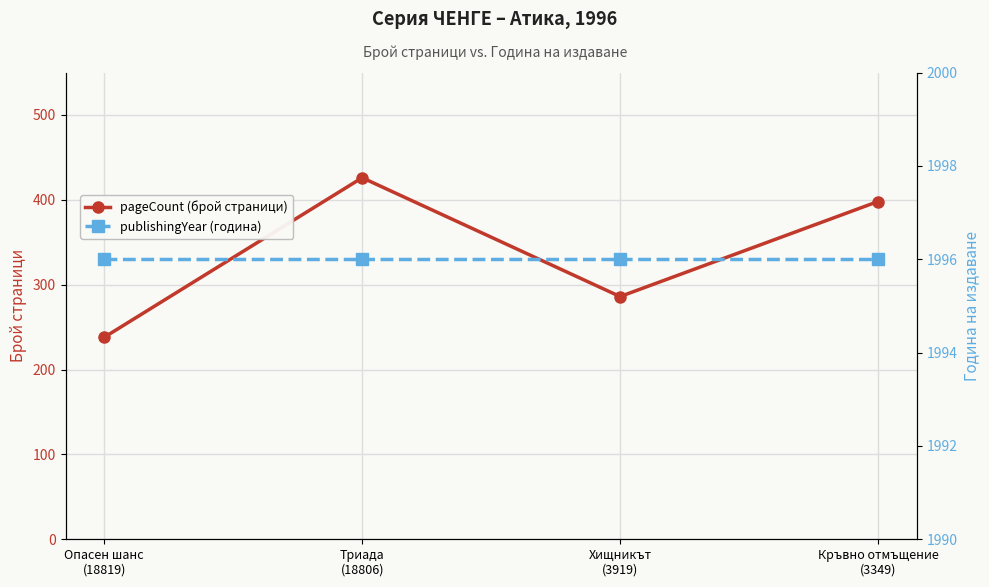

Which has a higher value, Кръвно отмъщение
(3349) or Триада
(18806)?

Триада
(18806)